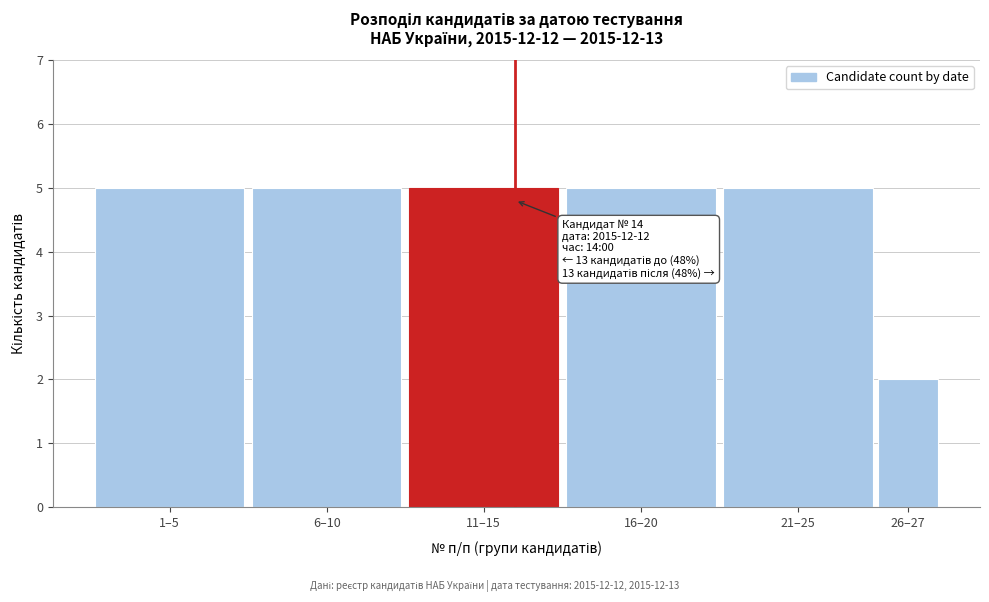

Reading right to left, extract all data points from this chart.

26–27=2	21–25=5	16–20=5	11–15=5	6–10=5	1–5=5